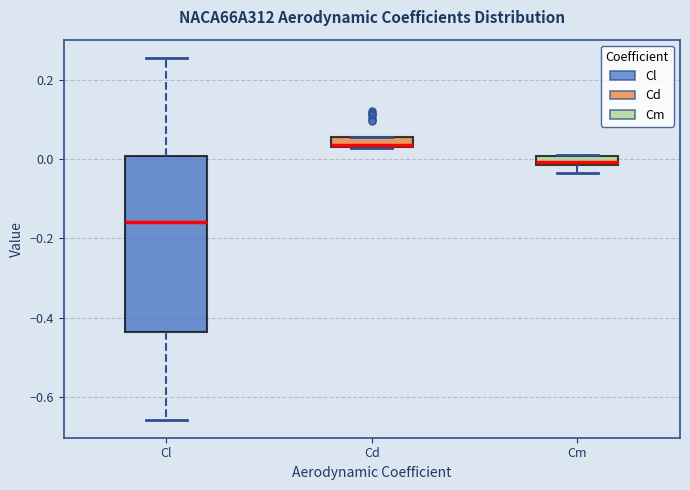

Which box's median line is the highest?

Cd